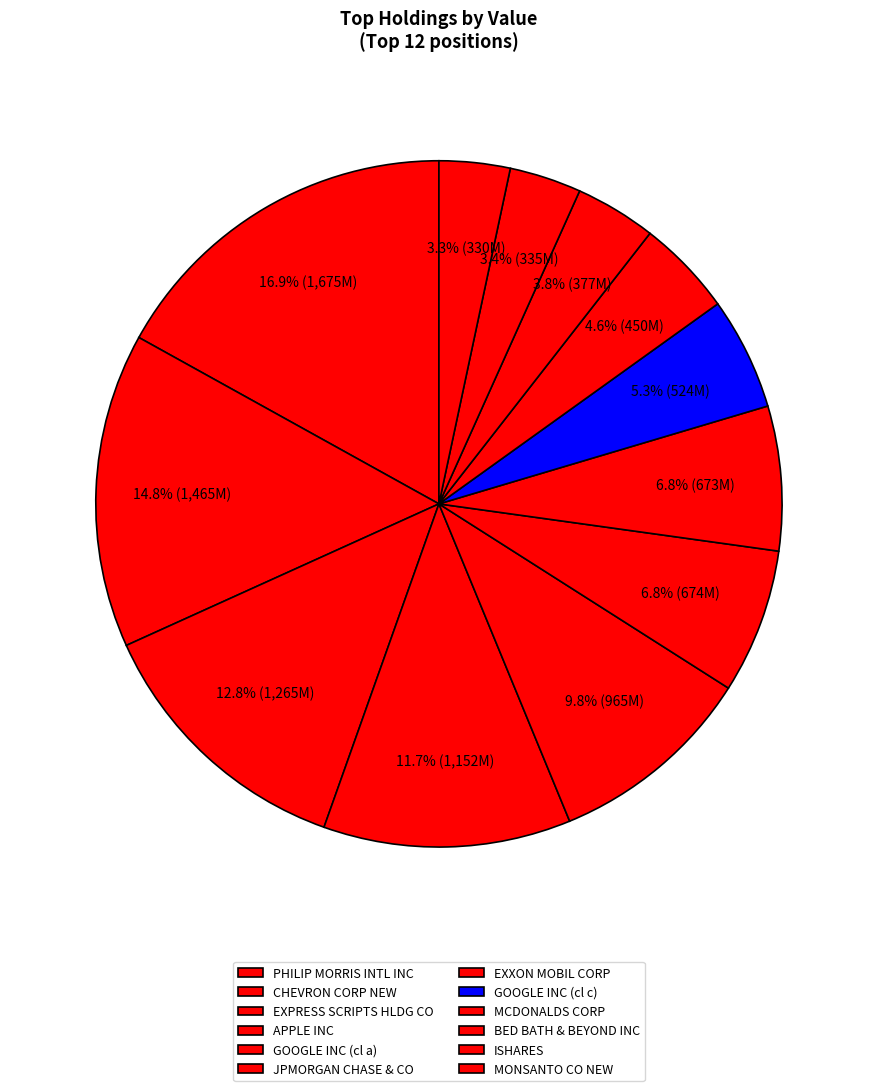

To the nearest percent, what is the combined percentage of EXXON MOBIL CORP and GOOGLE INC (cl a)?

17%